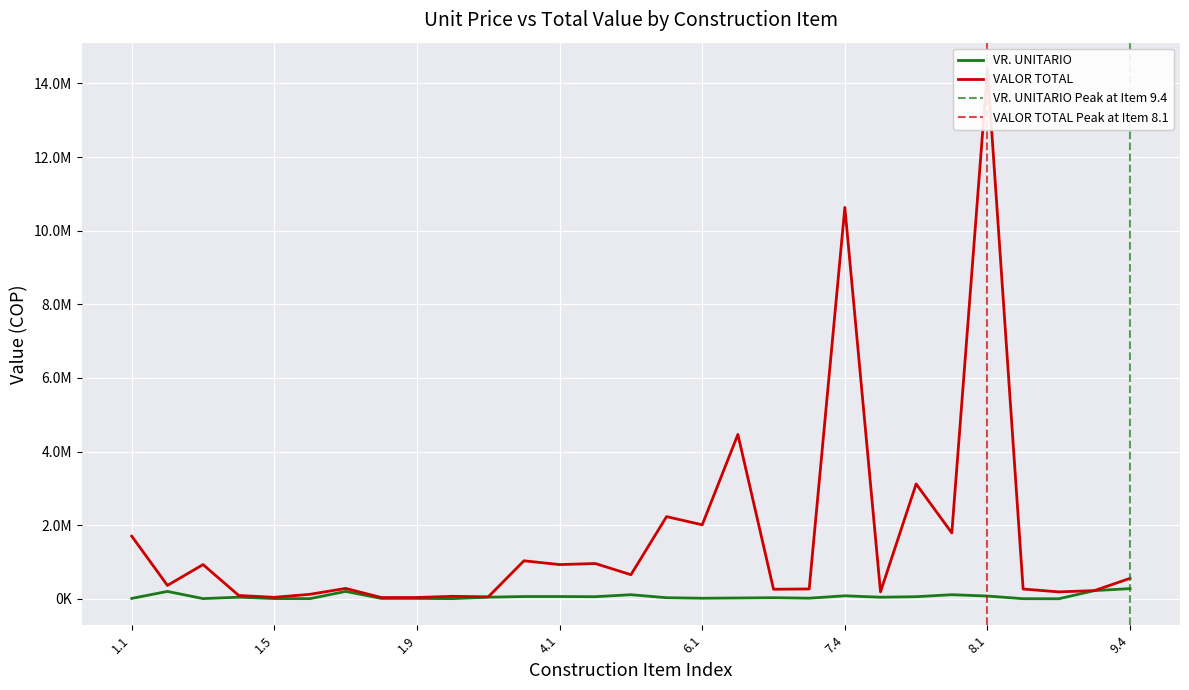

True or false: VR. UNITARIO and VALOR TOTAL cross at least once.

False